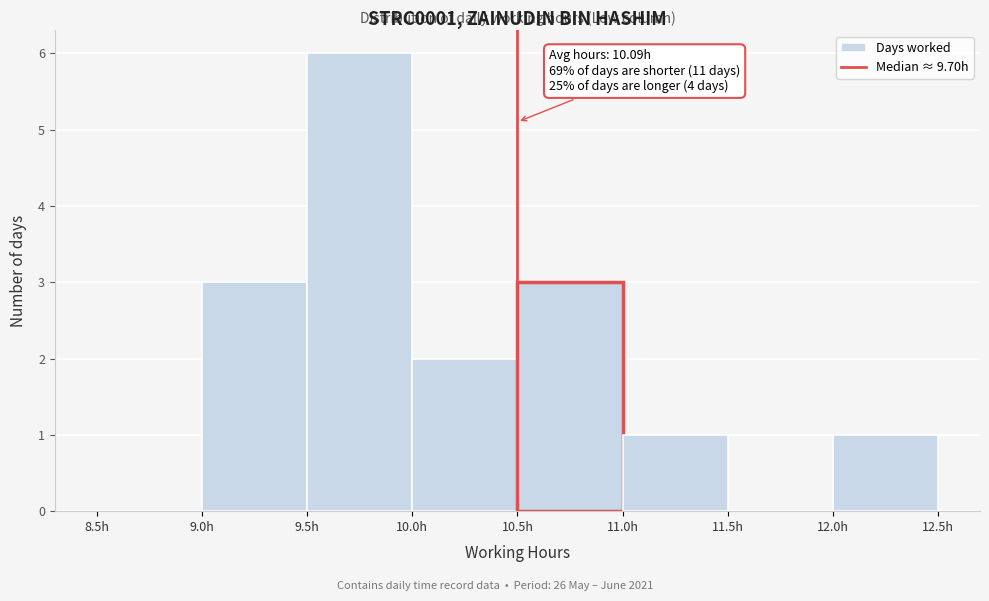

Over which range of the x-axis is the bar tallest?

9.5 to 10.0